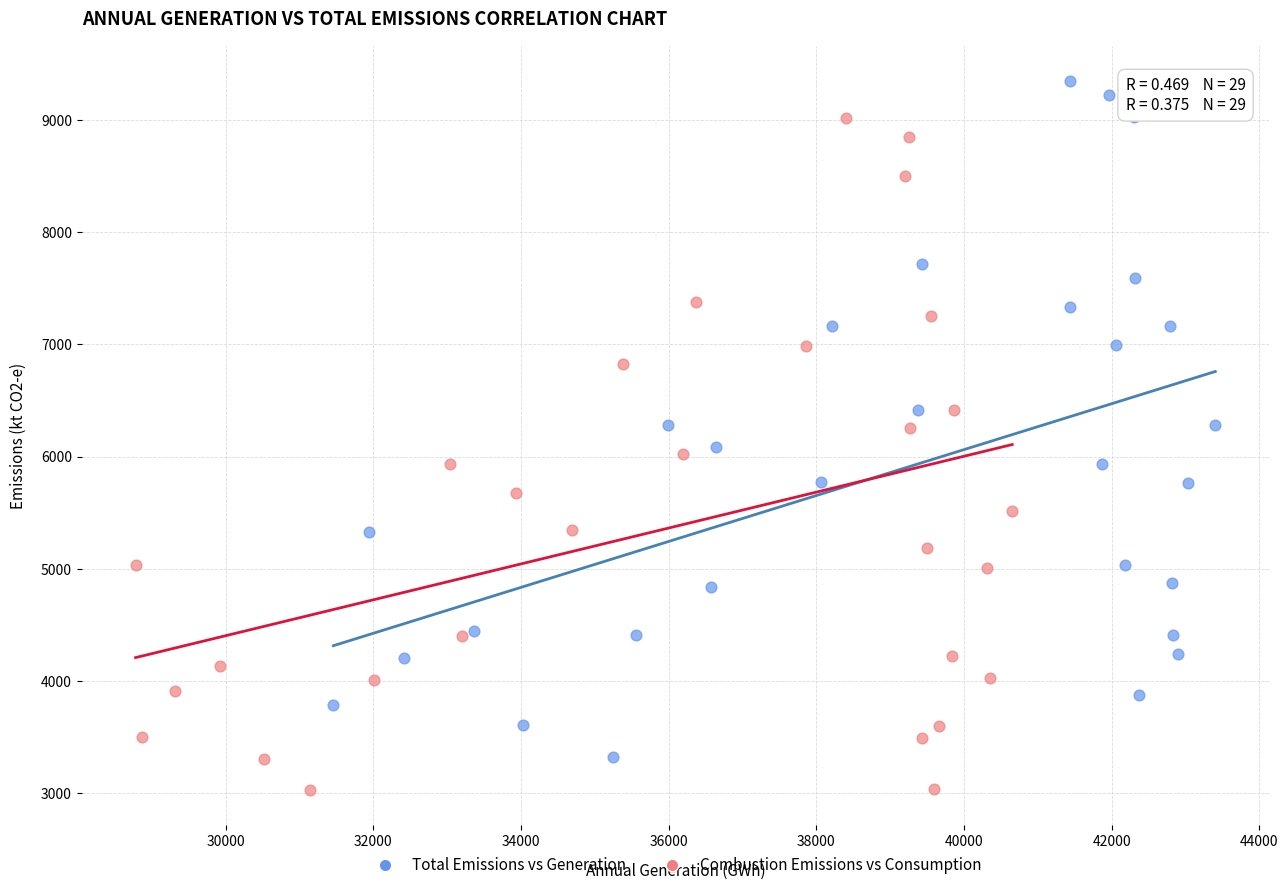

Which series reaches the minimum Y coordinate?

Combustion Emissions vs Consumption